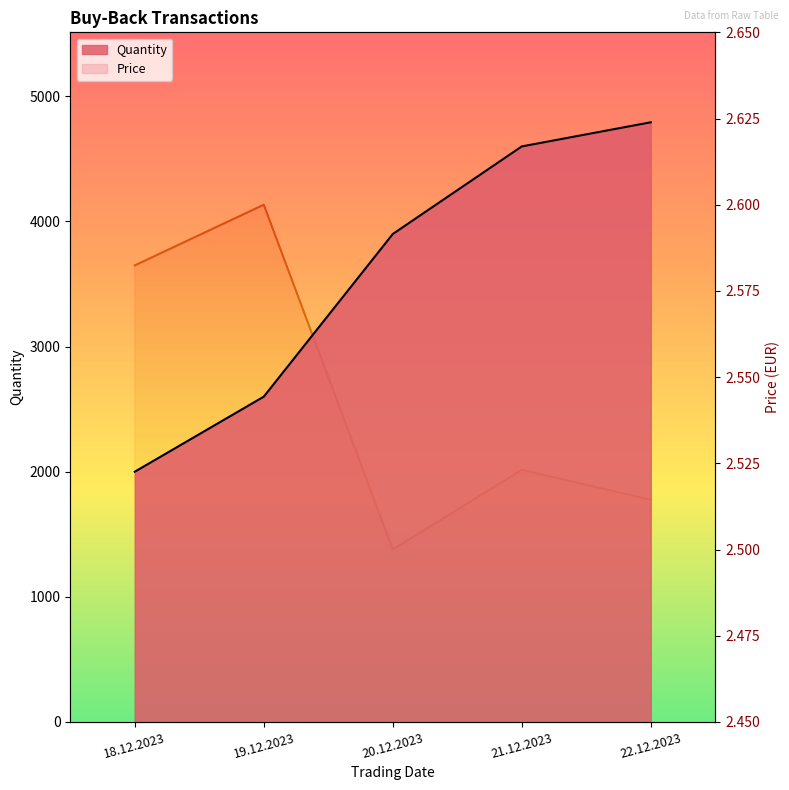

Reading left to right, transcribe all the data shown in this chart.

Quantity: 18.12.2023=2000.0	19.12.2023=2600.0	20.12.2023=3900.0	21.12.2023=4600.0	22.12.2023=4793.0
Price: 18.12.2023=2.6	19.12.2023=2.6	20.12.2023=2.5	21.12.2023=2.5	22.12.2023=2.5